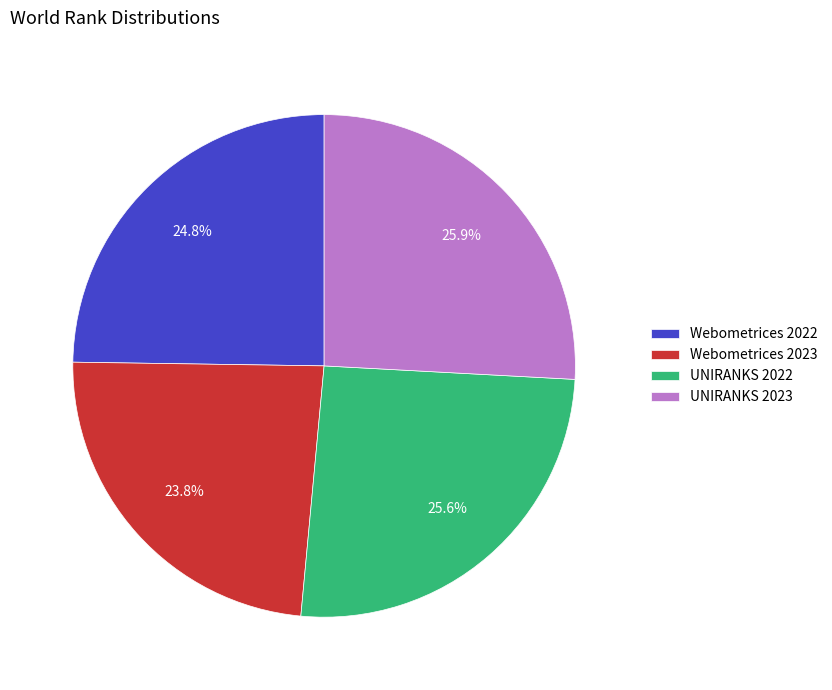

To the nearest percent, what is the combined percentage of UNIRANKS 2023 and UNIRANKS 2022?

51%